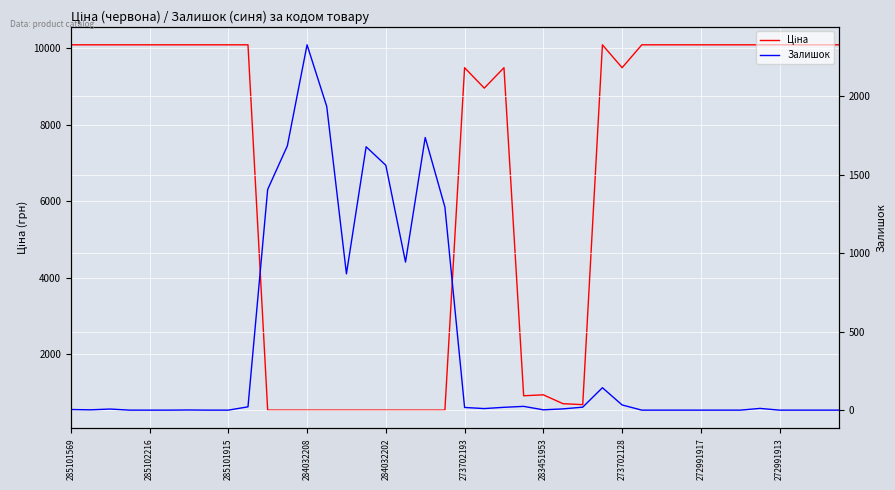

Which series has the largest range (max minus min)?

Ціна